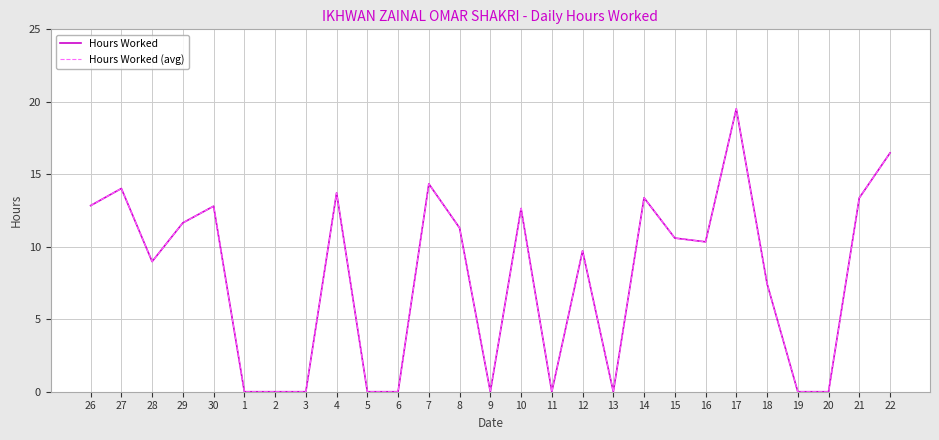

Is this an area chart (filled region under the line)?

No